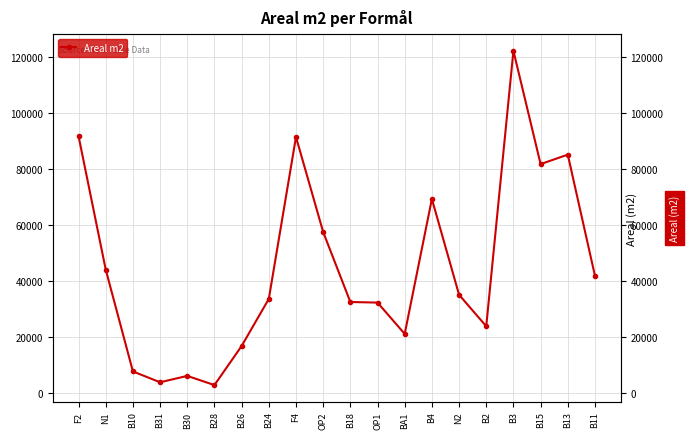

Count the number of categories in the chart.

20